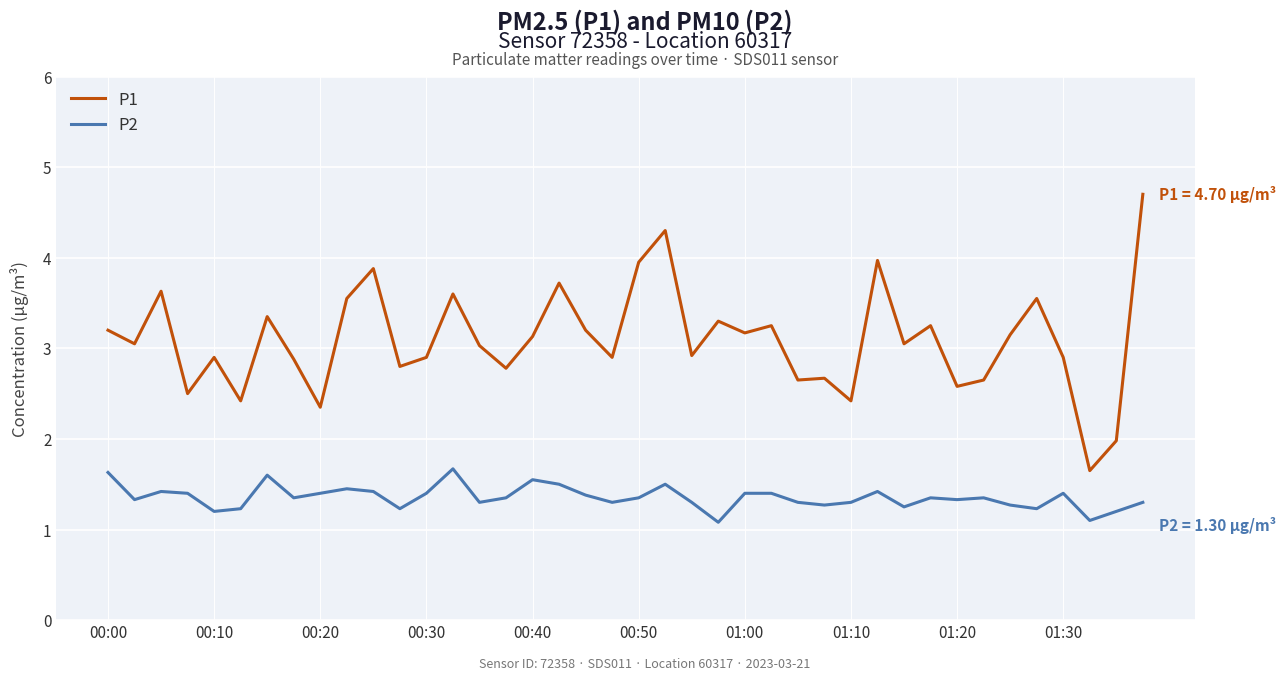

What is the difference between the maximum and second lowest values in the P1 series?

2.7